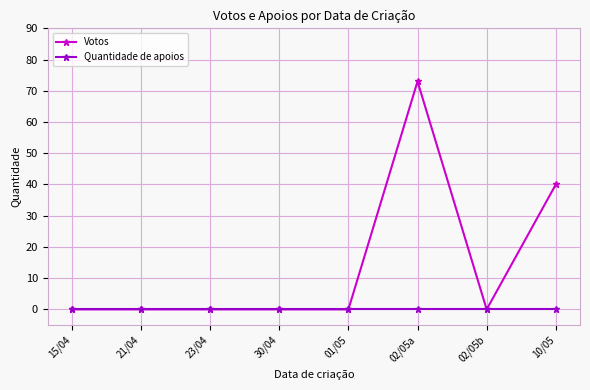

Which series has the largest range (max minus min)?

Votos